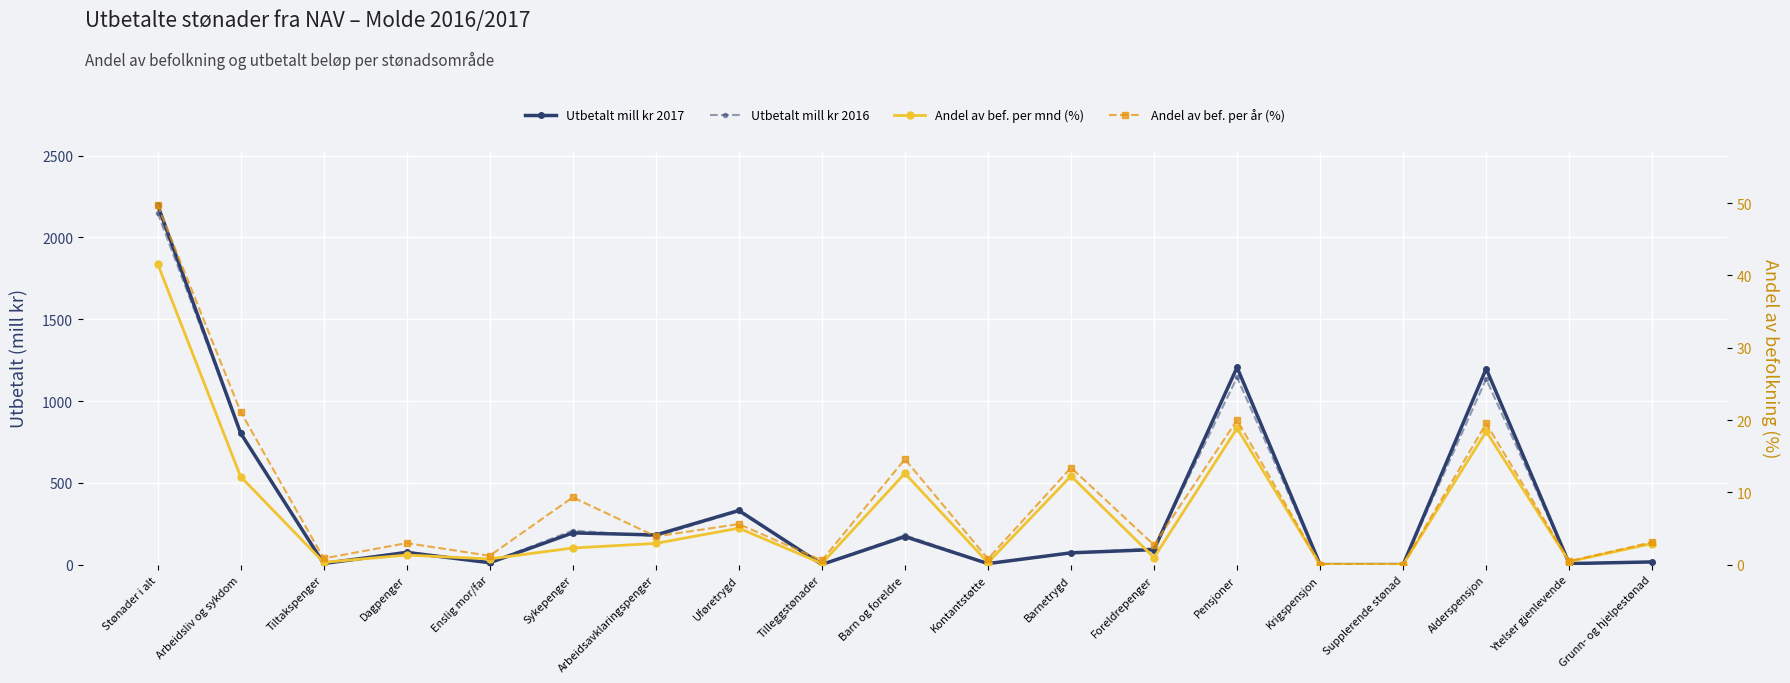

What is the maximum value shown in the chart?

2199.1